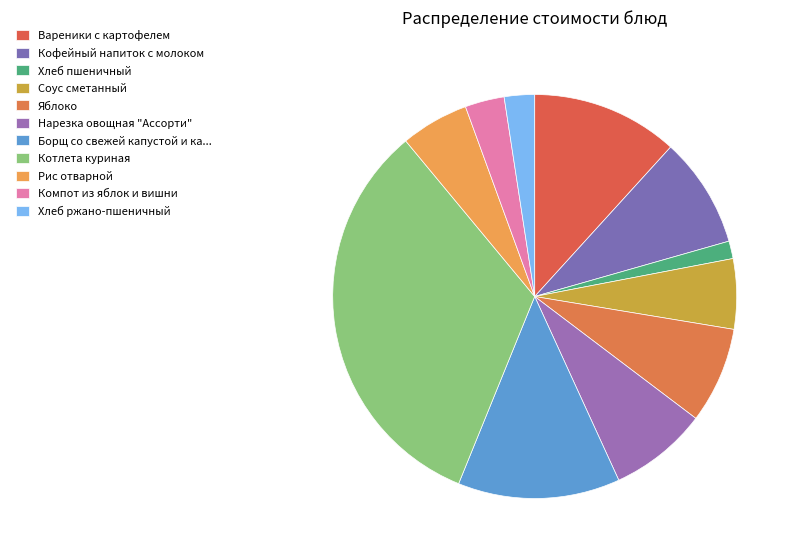

Which has a higher value, Нарезка овощная "Ассорти" or Соус сметанный?

Нарезка овощная "Ассорти"